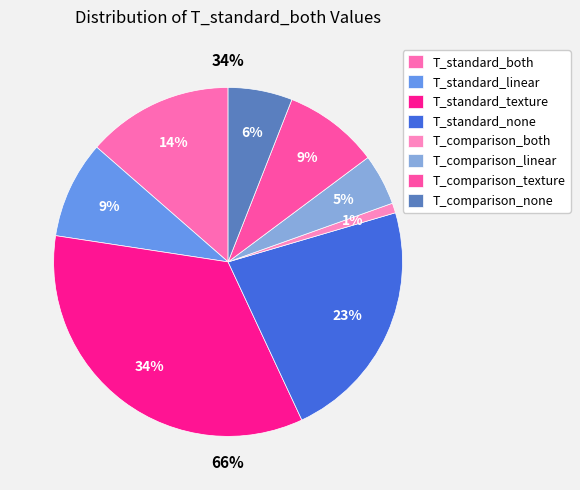

Between T_comparison_texture and T_comparison_both, which is larger?

T_comparison_texture